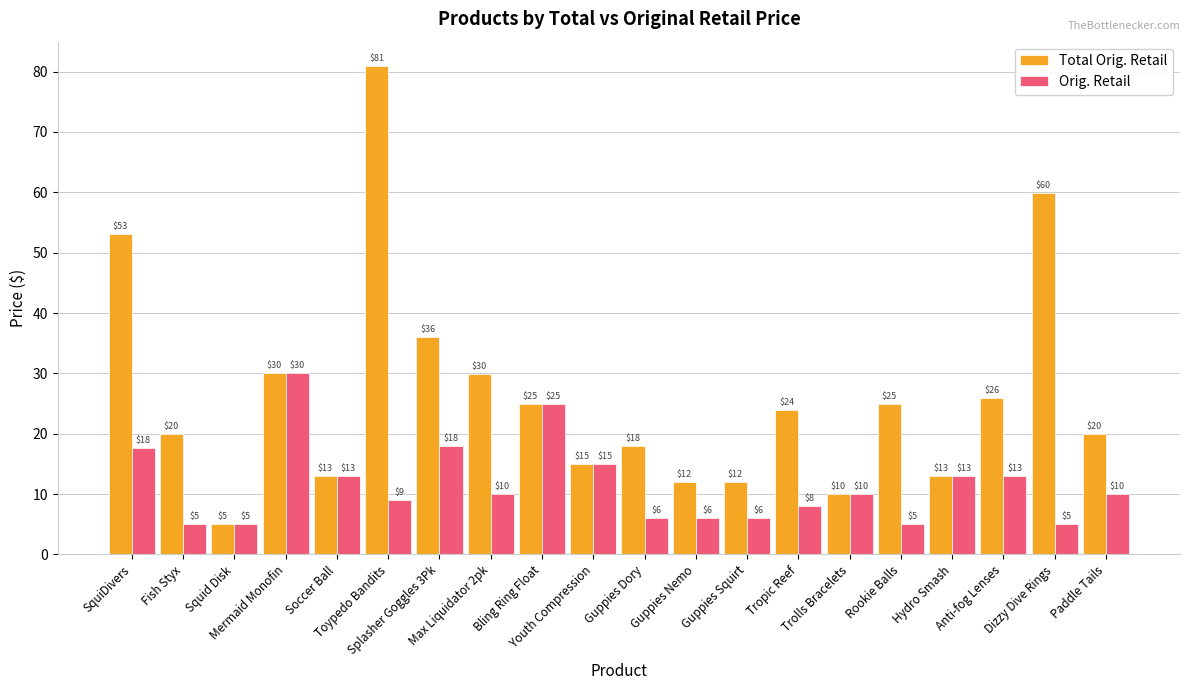

Where does the Total Orig. Retail series first go above 23?

SquiDivers